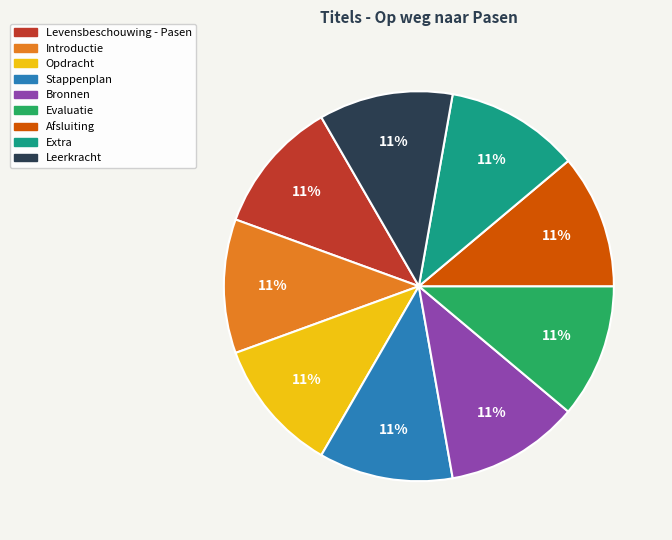

Is the sum of Leerkracht and Introductie greater than half?

No